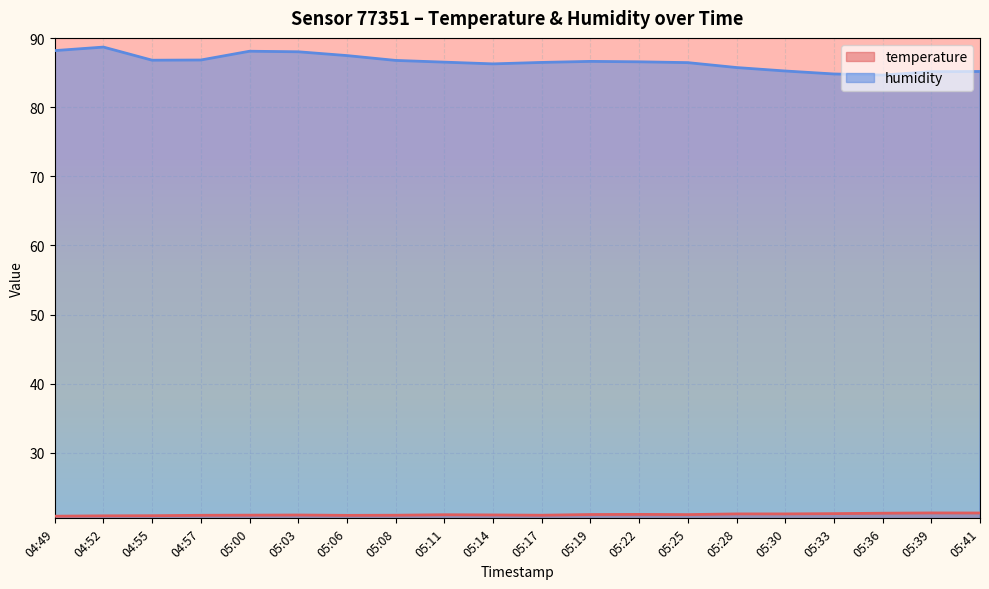

True or false: humidity and temperature intersect in this chart.

False